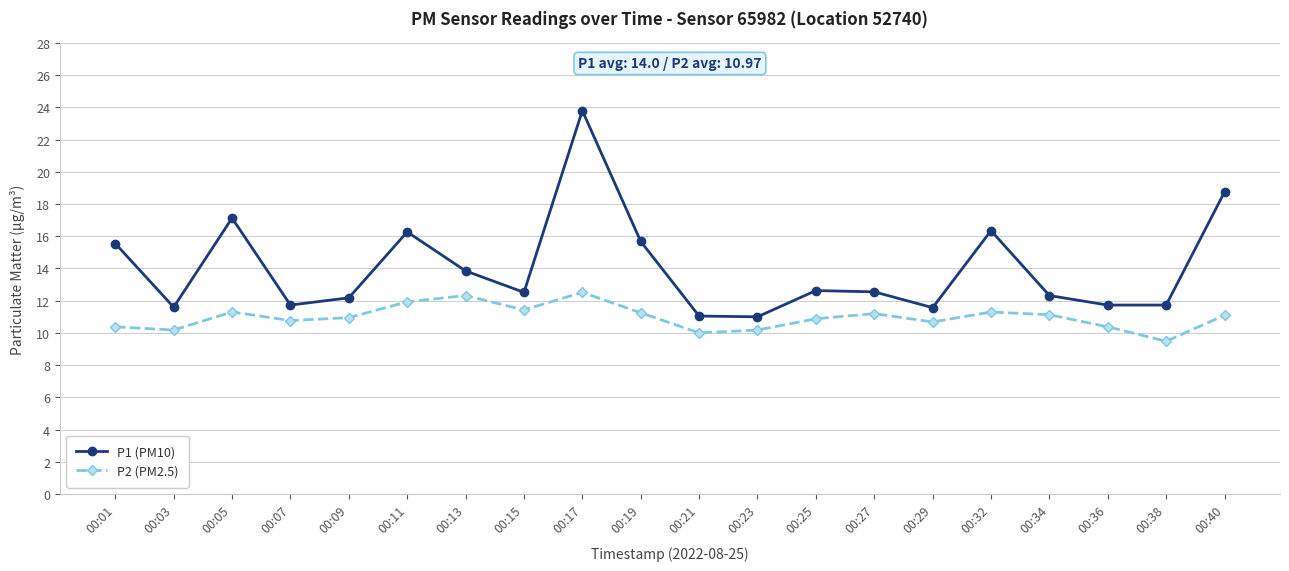

What are all the series names shown in the legend?

P1 (PM10), P2 (PM2.5)